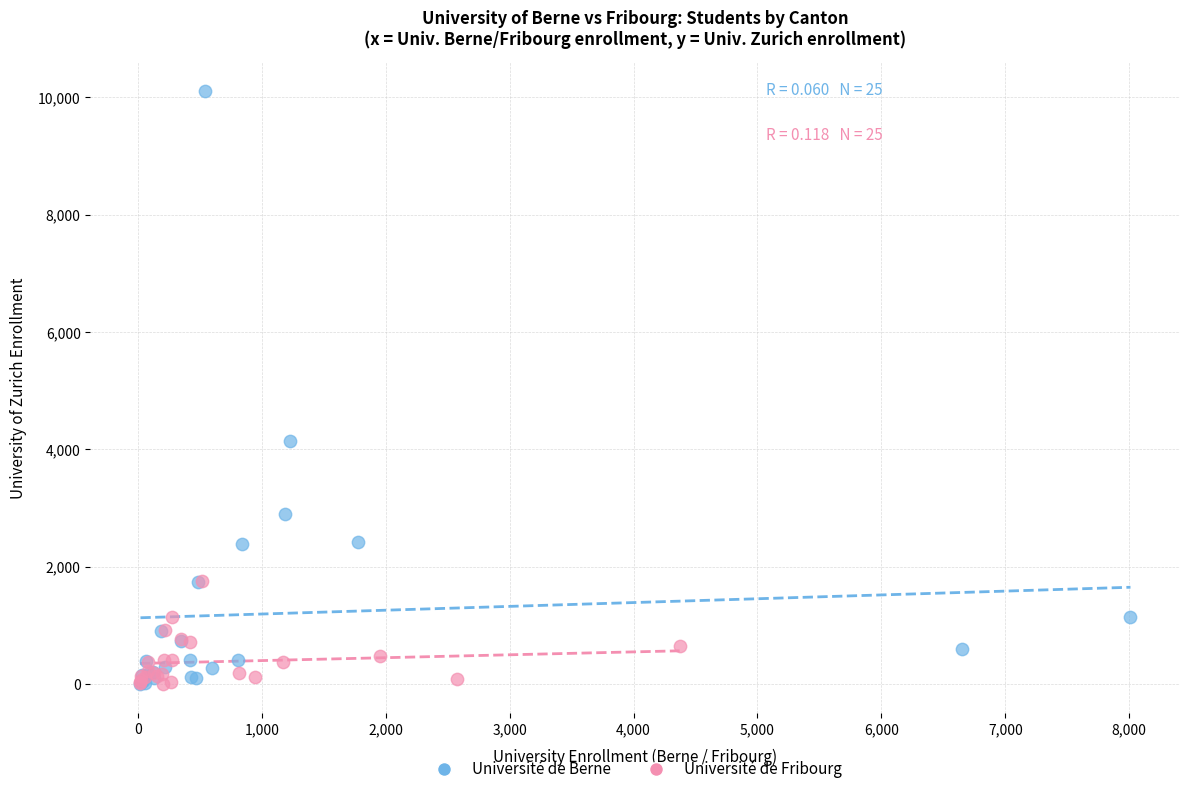

Which series reaches the maximum Y coordinate?

Université de Berne